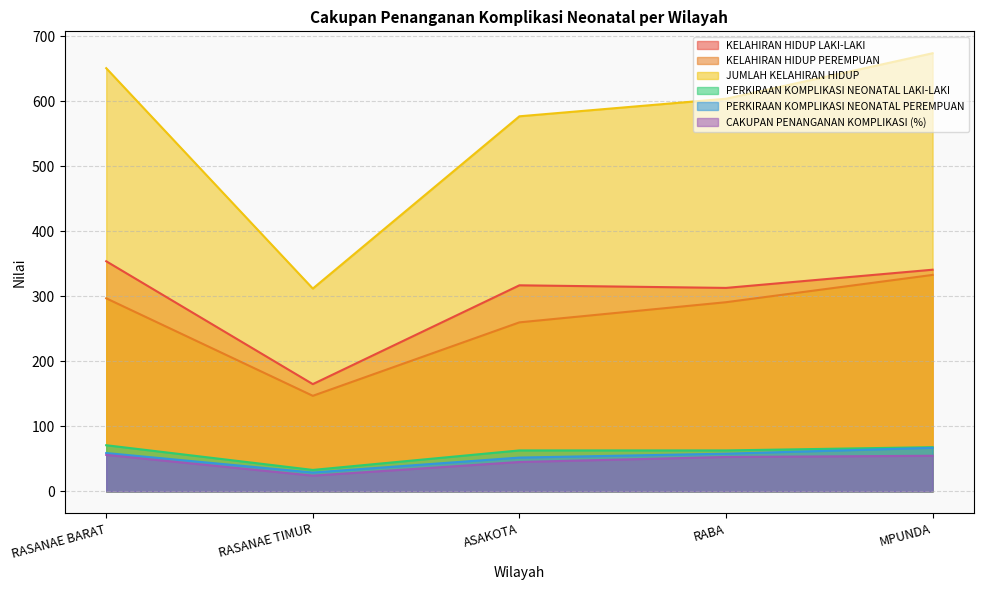

Where is JUMLAH KELAHIRAN HIDUP nearest to the value 493?

ASAKOTA